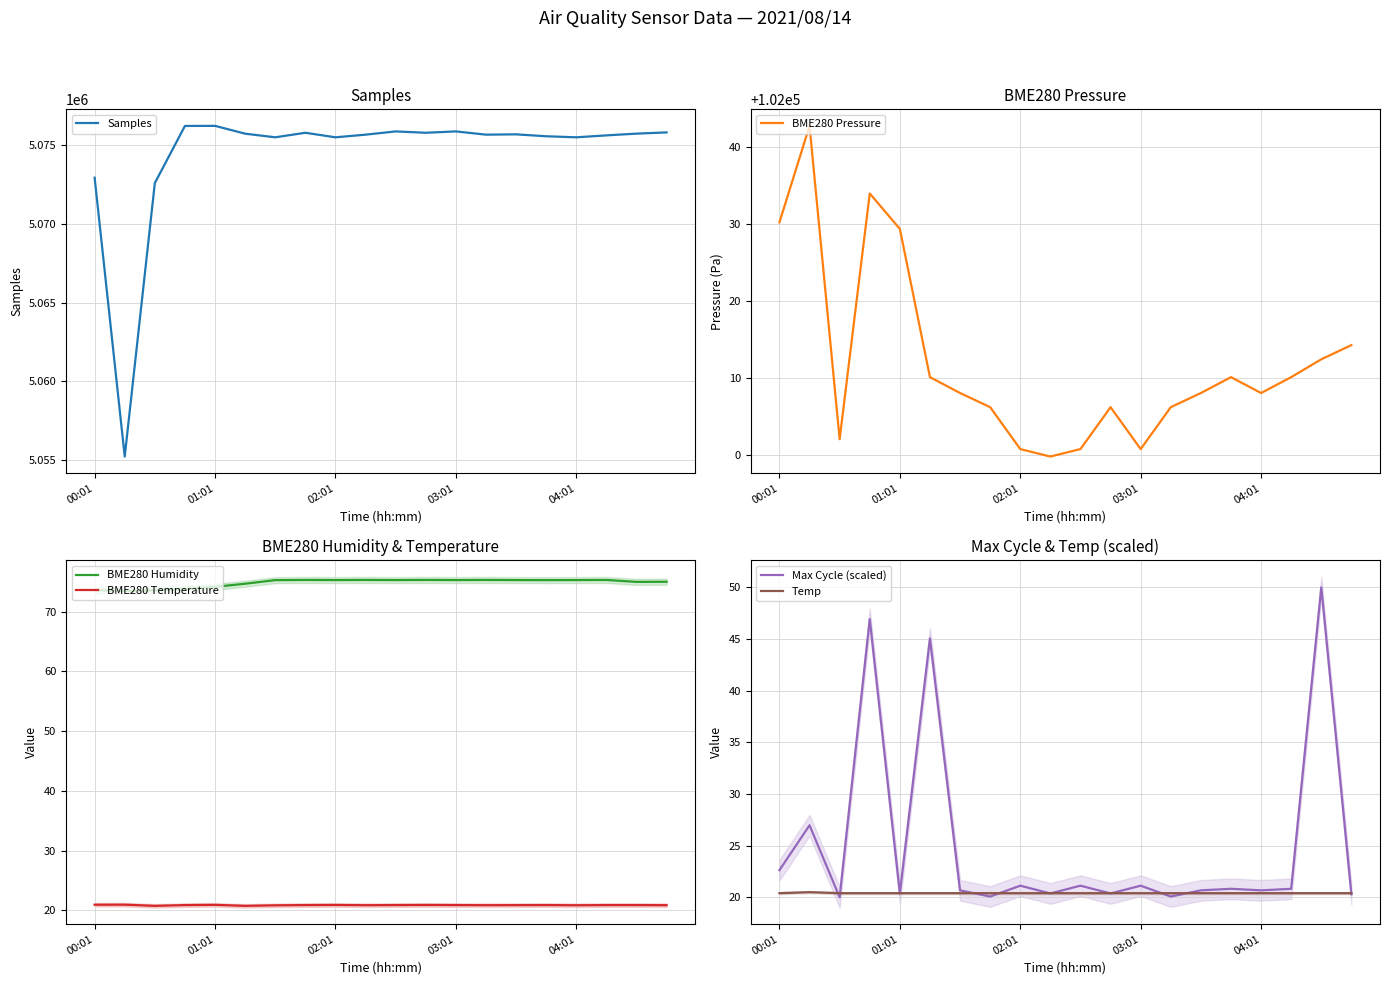

Which has a higher value, 18 or 5?

18